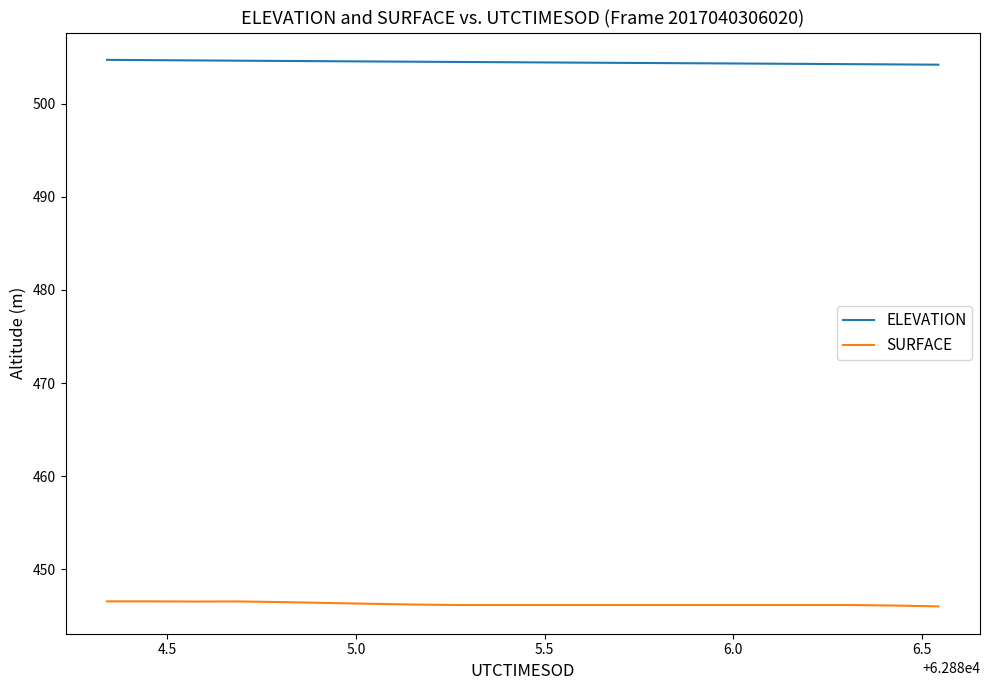

Which series has the largest total across all categories?

ELEVATION